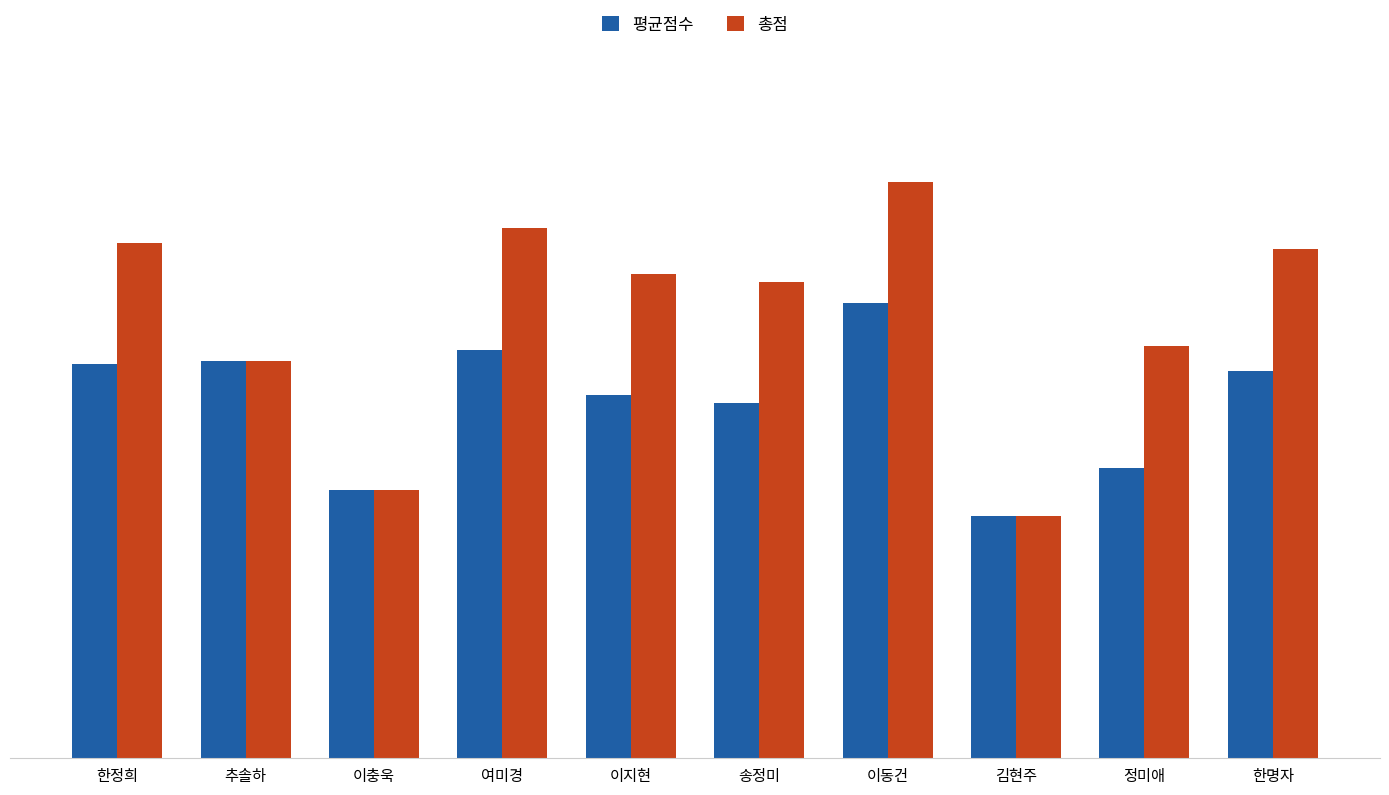

What position from the right is 정미애?

2